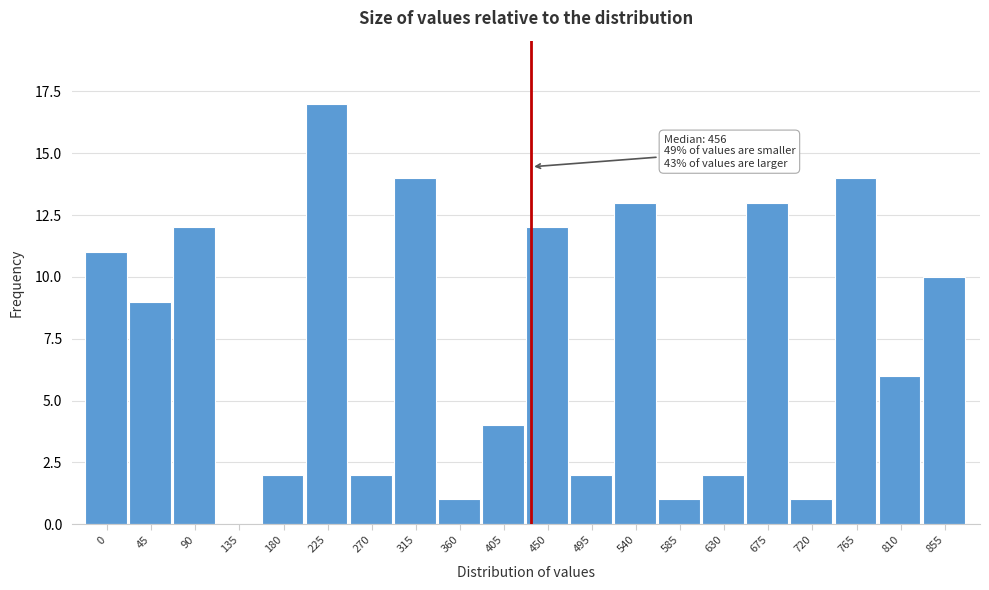

Reading right to left, list all the values displayed in this chart.

855=10	810=6	765=14	720=1	675=13	630=2	585=1	540=13	495=2	450=12	405=4	360=1	315=14	270=2	225=17	180=2	135=0	90=12	45=9	0=11